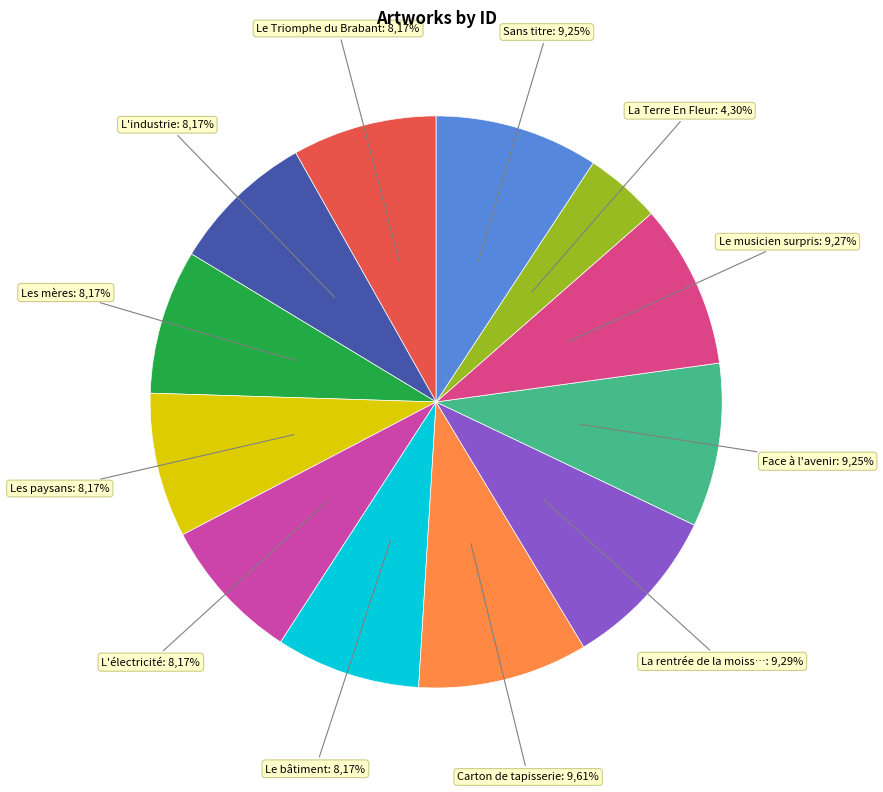

To the nearest percent, what is the combined percentage of L'industrie and La Terre En Fleur?

12%